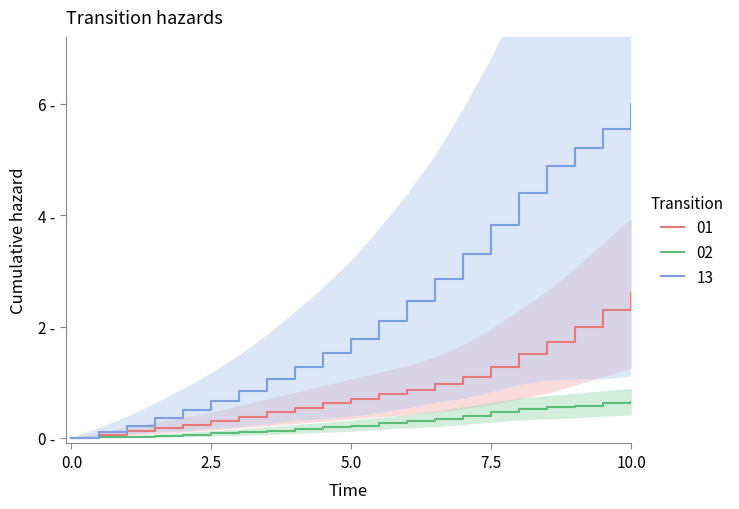

Which series changed the most between 2015 and 2022?

13